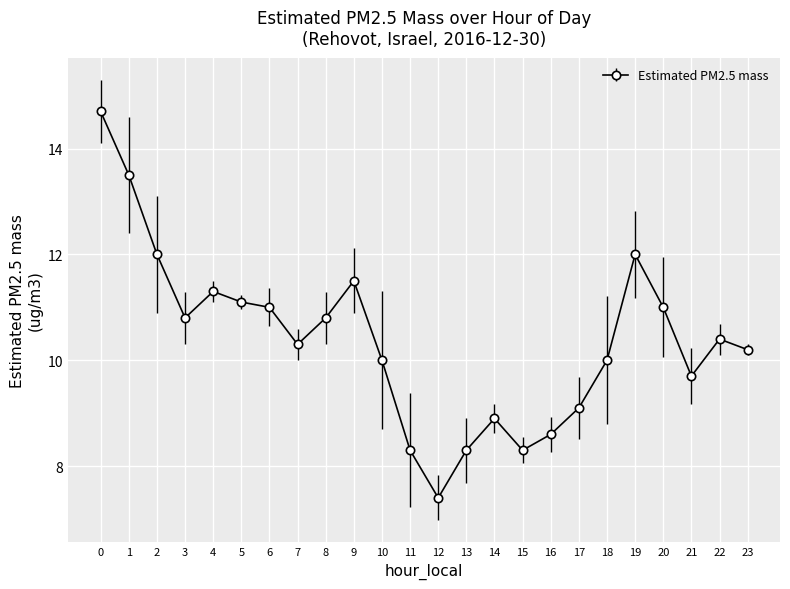

What is the change in value from 6 to 17?

-1.9